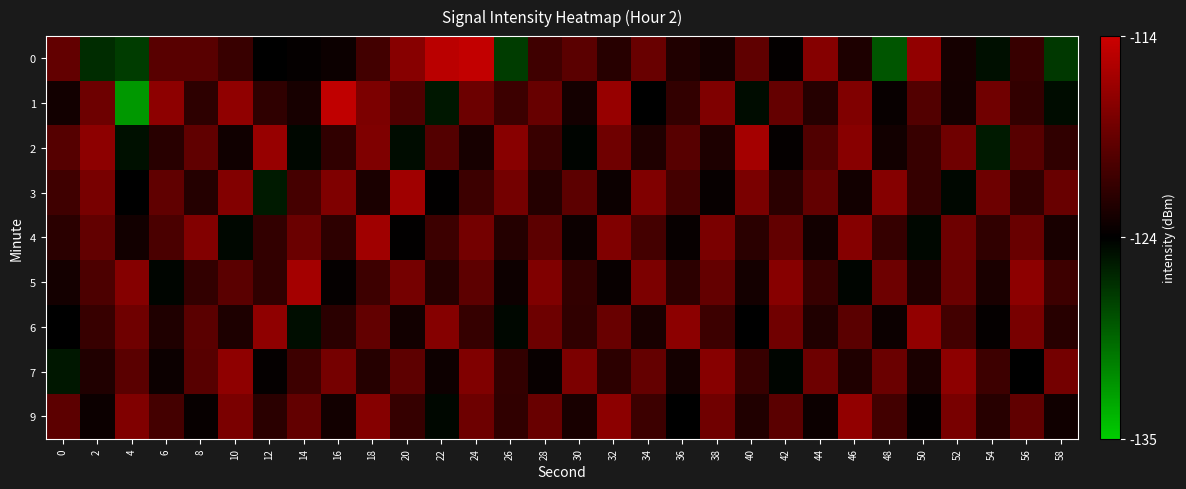

What is the difference between the highest and lowest values at 6?

7.5